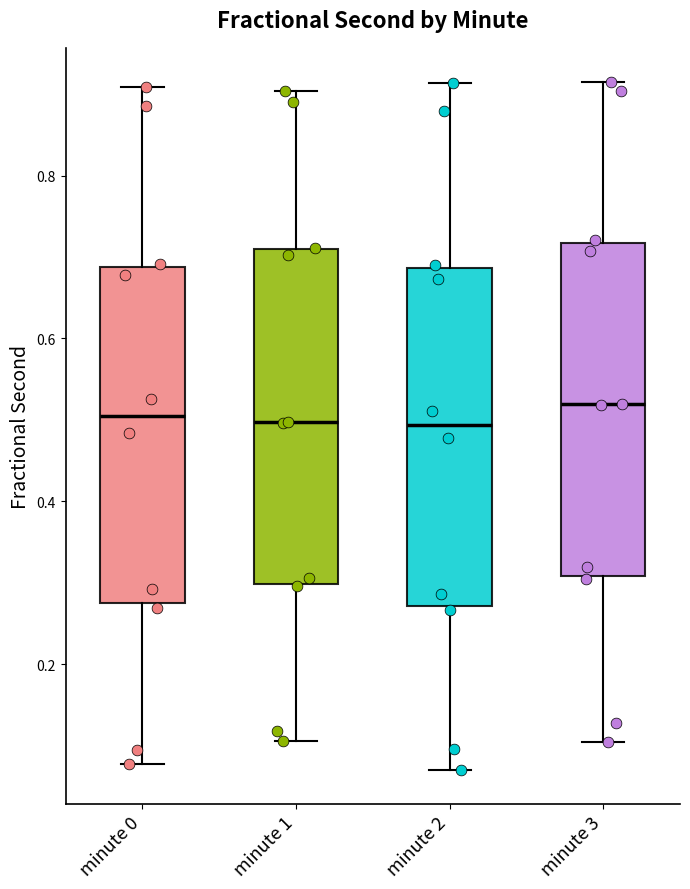

Where does the median line of the box for minute 0 sit on the y-axis? The values are not printed on the chart, so give them approximately, as read against the axis.

0.50